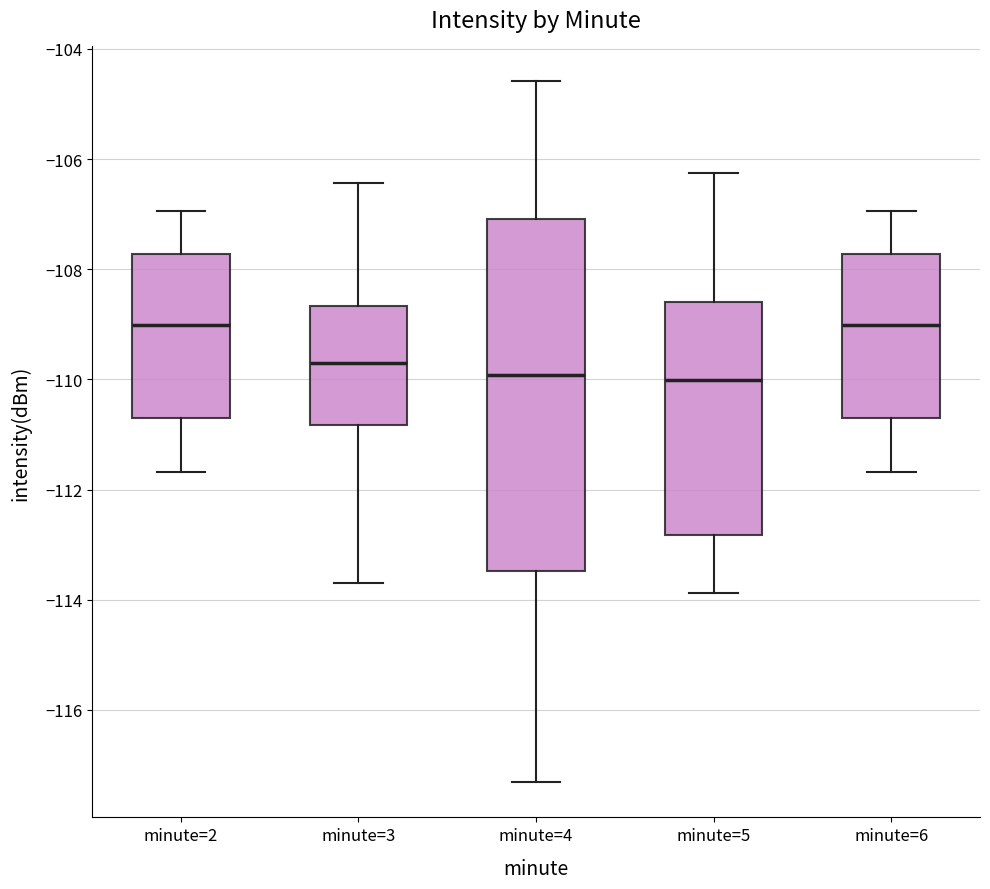

Reading left to right, transcribe this box plot: for each box, give where its median line is, the range the box spans, and where its two whiskers end, as read against the y-axis. The values are not printed on the chart, so give them approximately, as read against the axis.

minute=2: median -109.0, box -110.6 to -107.8, whiskers -111.6 to -107.0
minute=3: median -109.6, box -110.8 to -108.6, whiskers -113.6 to -106.4
minute=4: median -110.0, box -113.4 to -107.0, whiskers -117.4 to -104.6
minute=5: median -110.0, box -112.8 to -108.6, whiskers -113.8 to -106.2
minute=6: median -109.0, box -110.6 to -107.8, whiskers -111.6 to -107.0